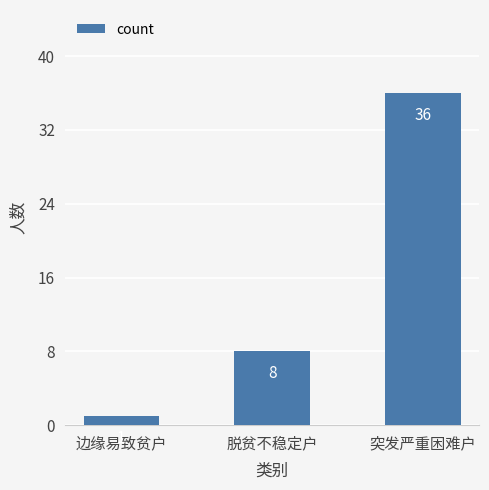

Where is the data nearest to the value 18?

脱贫不稳定户